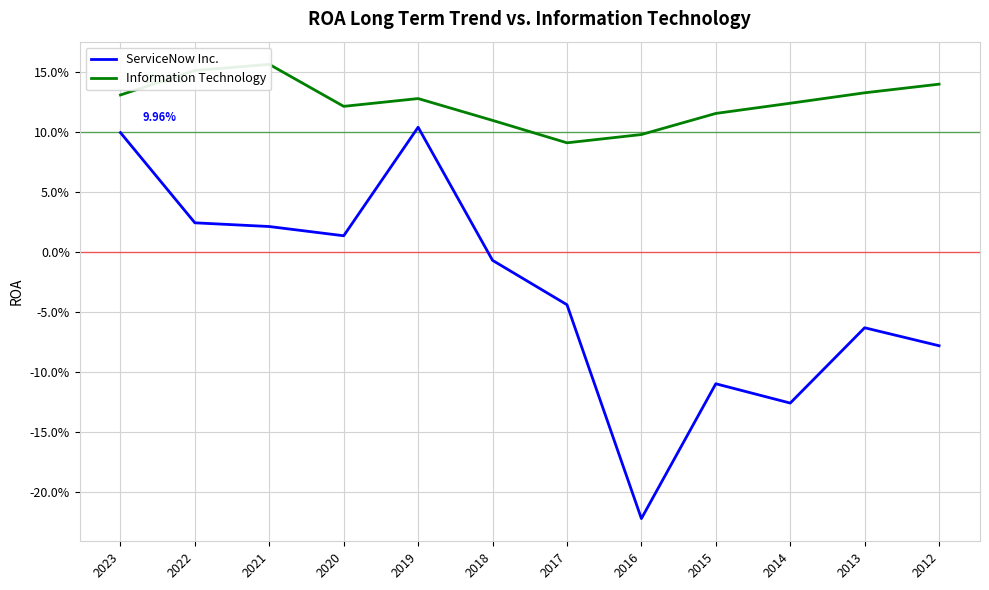

Rank the series by their maximum value, from highest to lowest.

Information Technology, ServiceNow Inc.